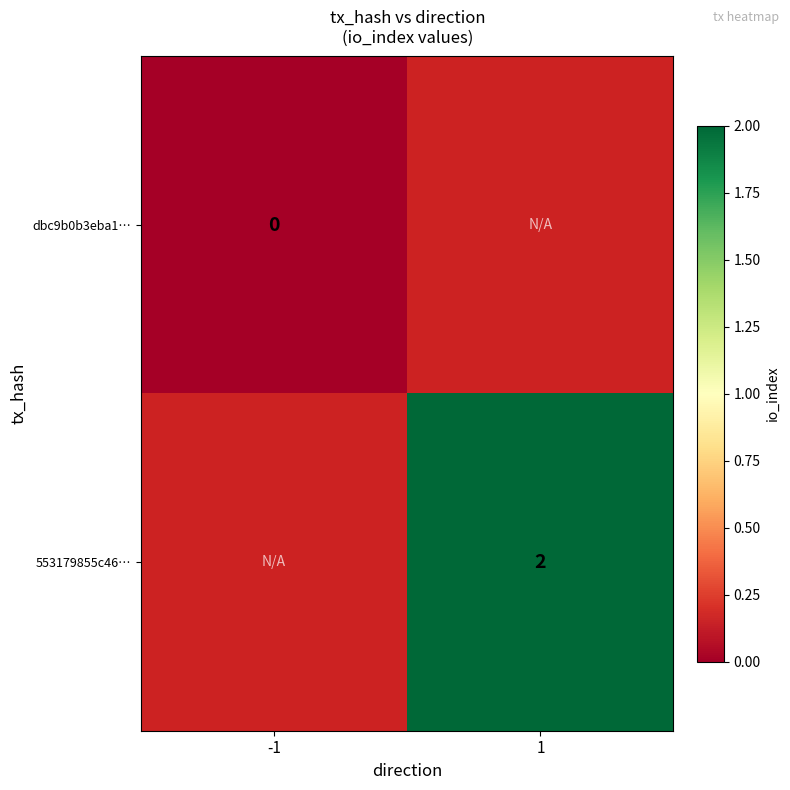

True or false: 553179855c46… has a value of 2 at 1.

True